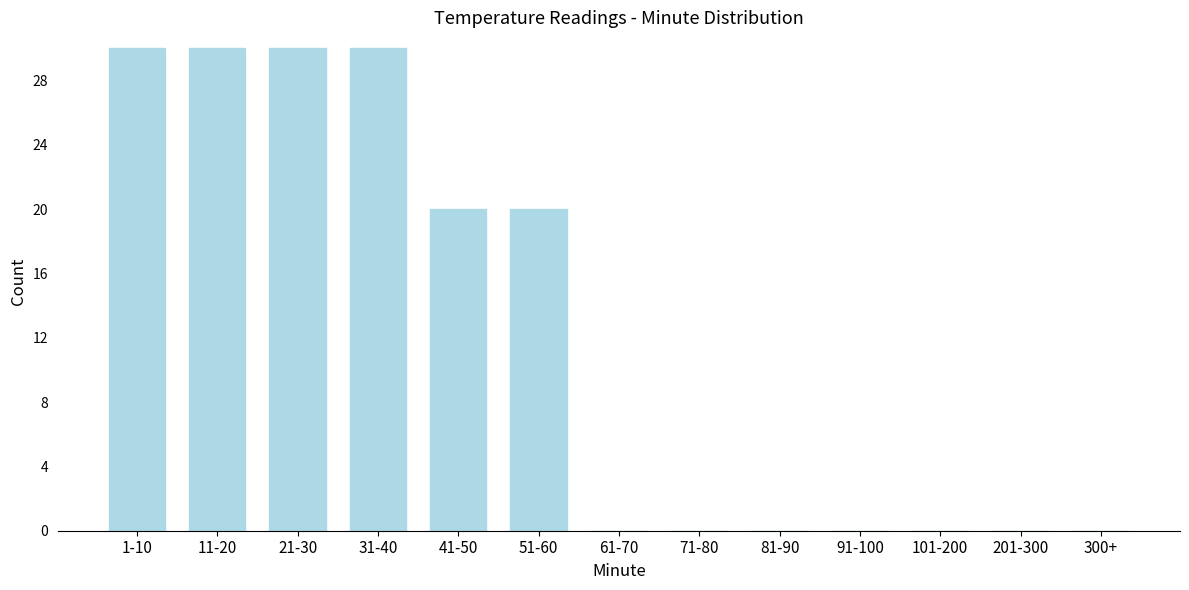

Reading left to right, transcribe all the data shown in this chart.

1-10=30	11-20=30	21-30=30	31-40=30	41-50=20	51-60=20	61-70=0	71-80=0	81-90=0	91-100=0	101-200=0	201-300=0	300+=0